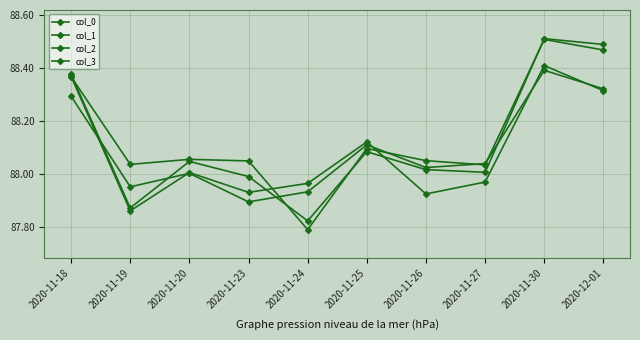

What is the value of the col_1 point at the 5th from the left?

87.9